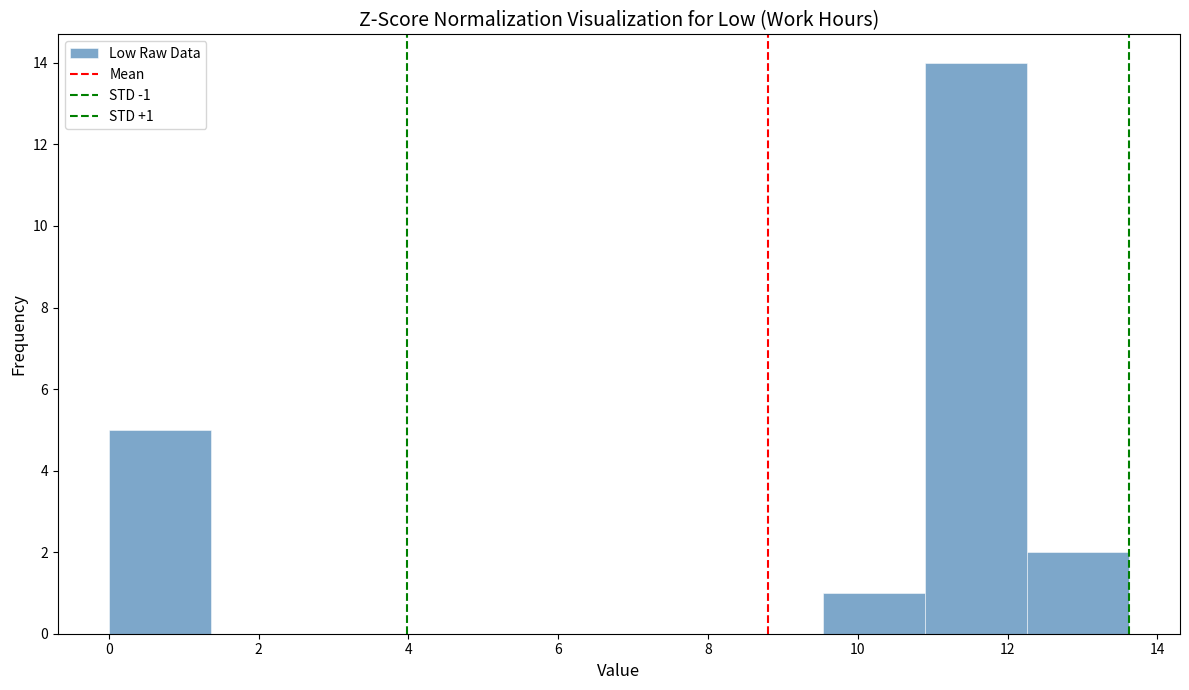

Which range on the x-axis has the tallest bar?

10.8 to 12.2